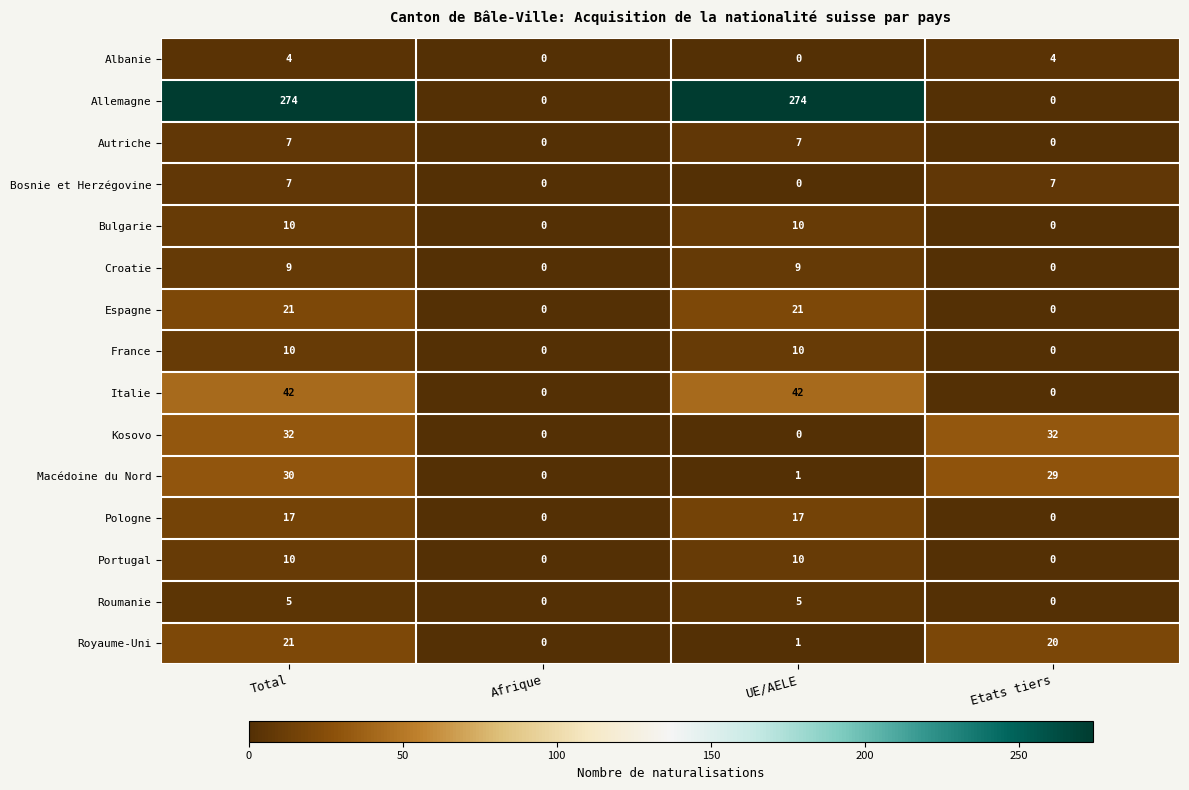

What is the difference between the highest and lowest values at UE/AELE?

274